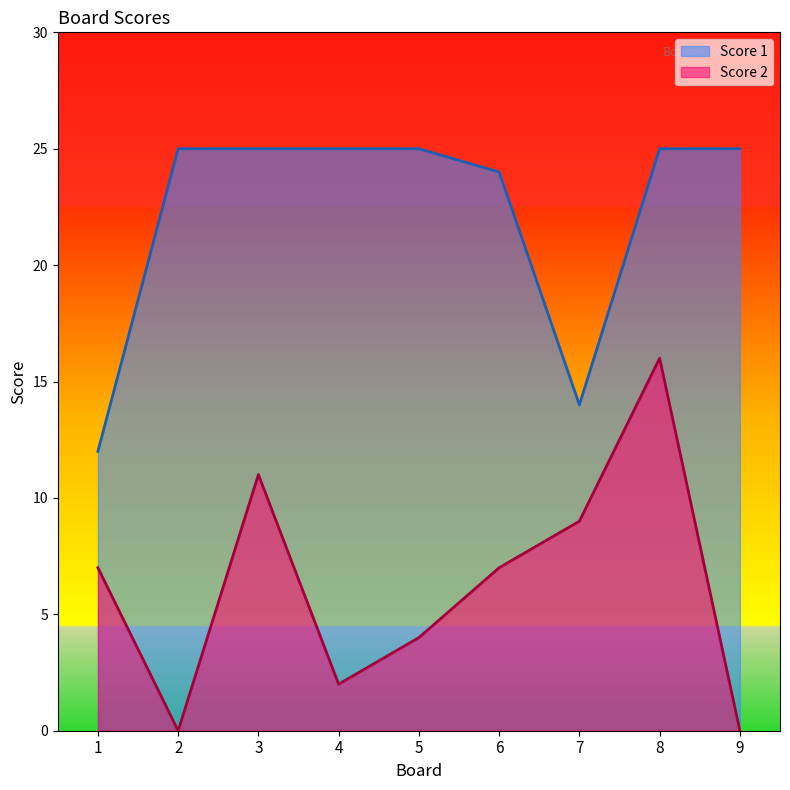

Reading left to right, what are all the values shown in this chart?

Score 2: 7	0	11	2	4	7	9	16	0
Score 1: 12	25	25	25	25	24	14	25	25